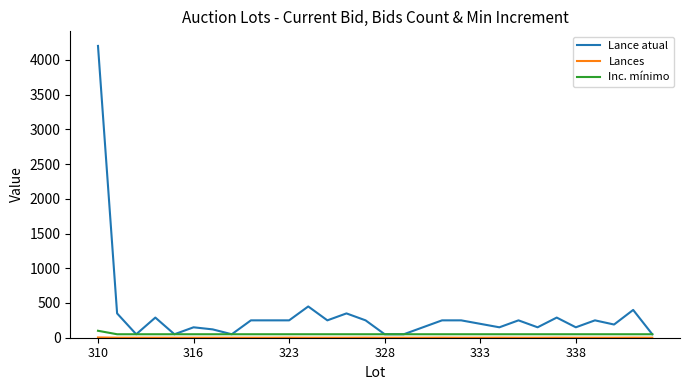

Which series has the largest range (max minus min)?

Lance atual